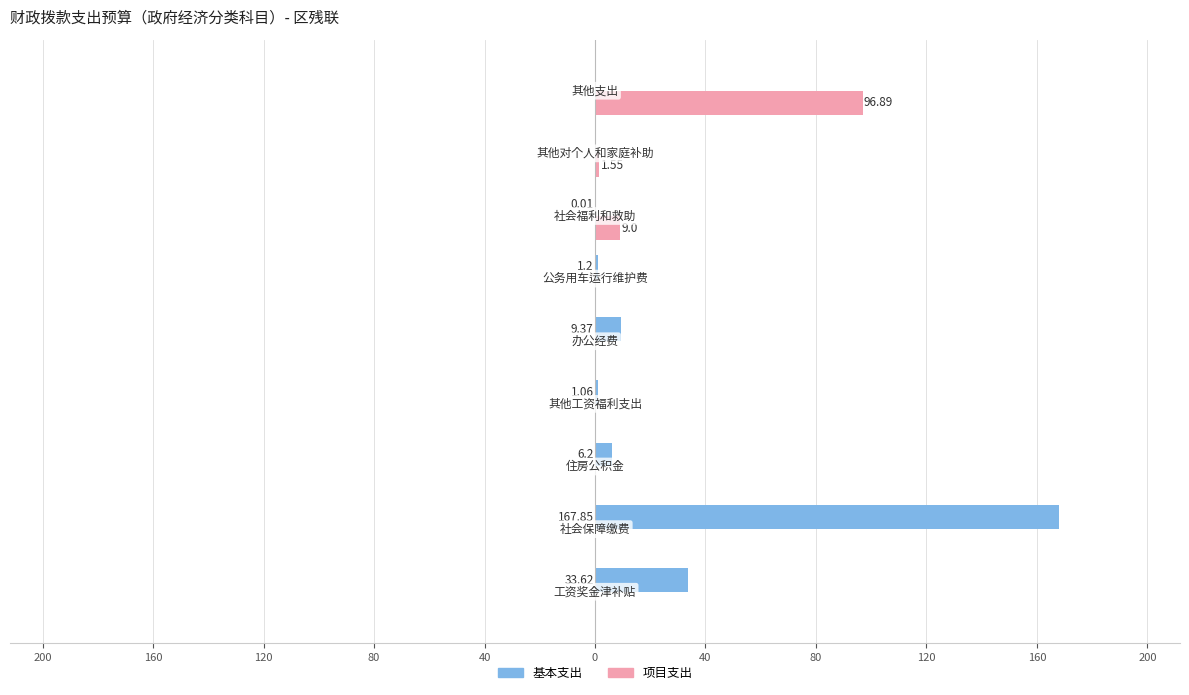

What is the sum of all 项目支出 values?

107.4